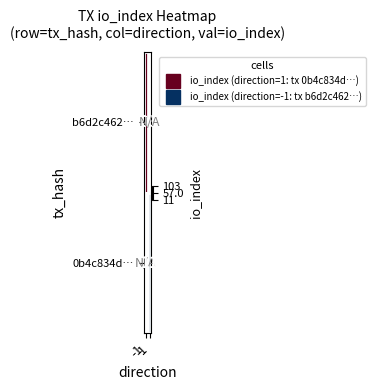

What is the greatest value displayed?

103.0